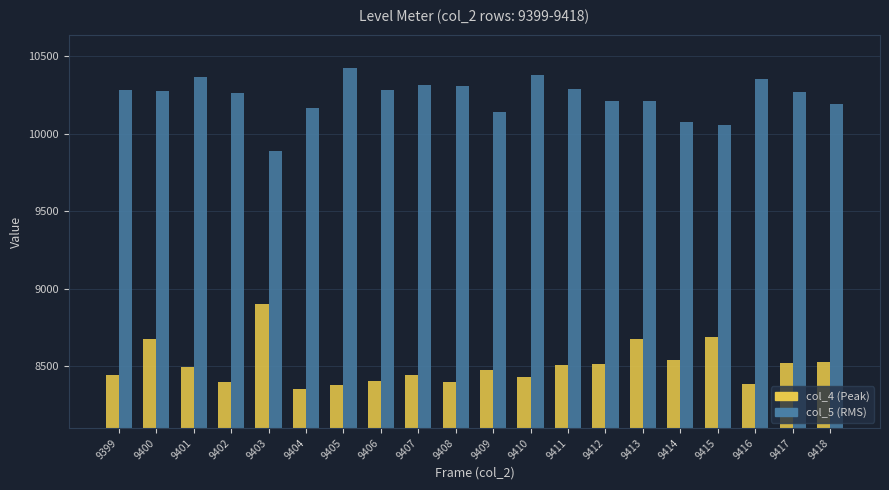

What is the value of the col_5 (RMS) bar at the 8th from the left?

10281